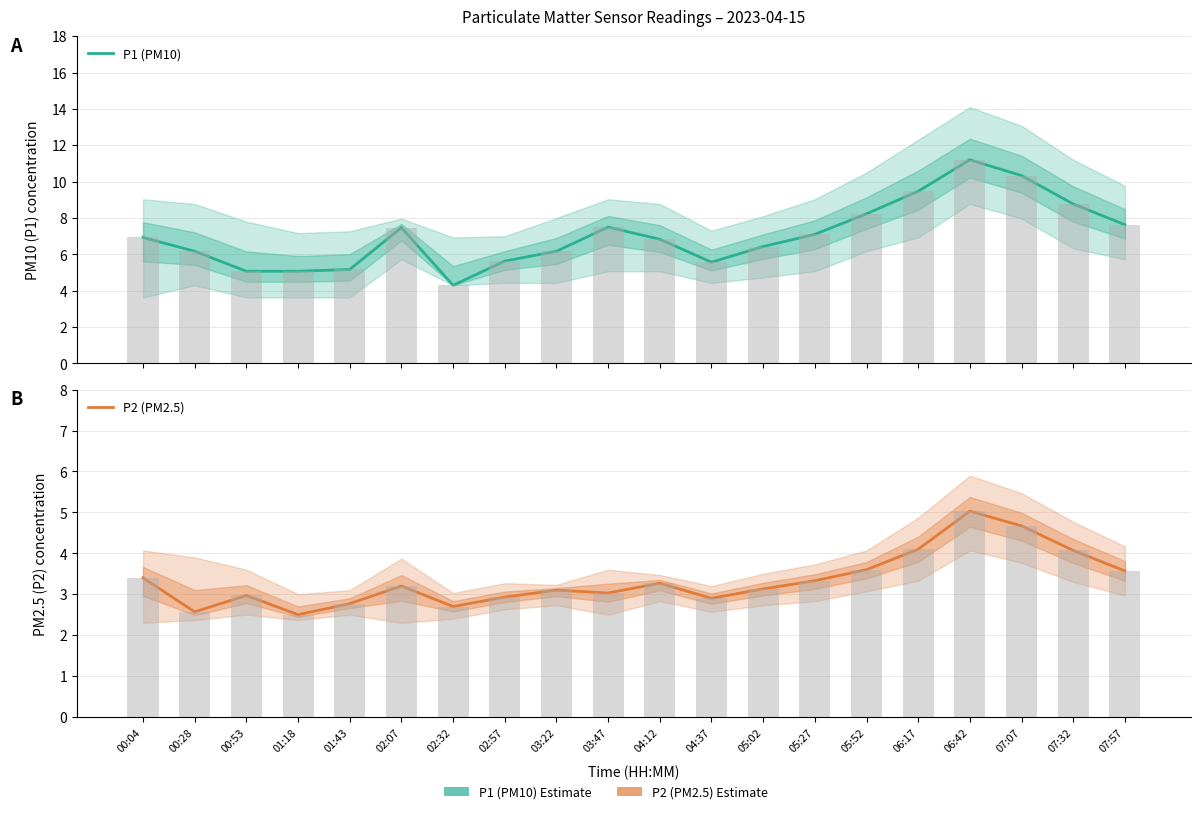

Reading left to right, list all the values displayed in this chart.

P1 (PM10): 6.9	6.2	5.1	5.1	5.2	7.5	4.3	5.6	6.2	7.5	6.8	5.6	6.4	7.1	8.2	9.5	11.2	10.3	8.8	7.6
P2 (PM2.5): 3.4	2.6	3.0	2.5	2.8	3.2	2.7	2.9	3.1	3.0	3.3	2.9	3.1	3.3	3.6	4.1	5.0	4.7	4.1	3.6